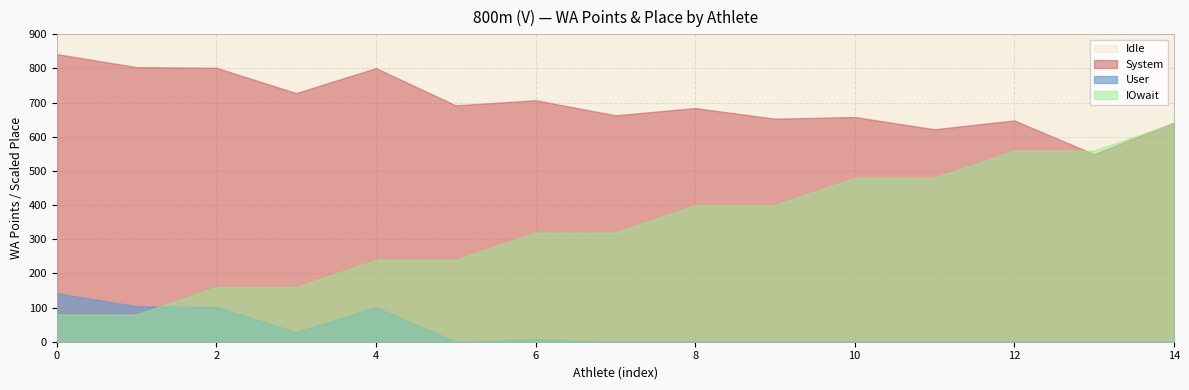

How many categories are shown in the chart?

15